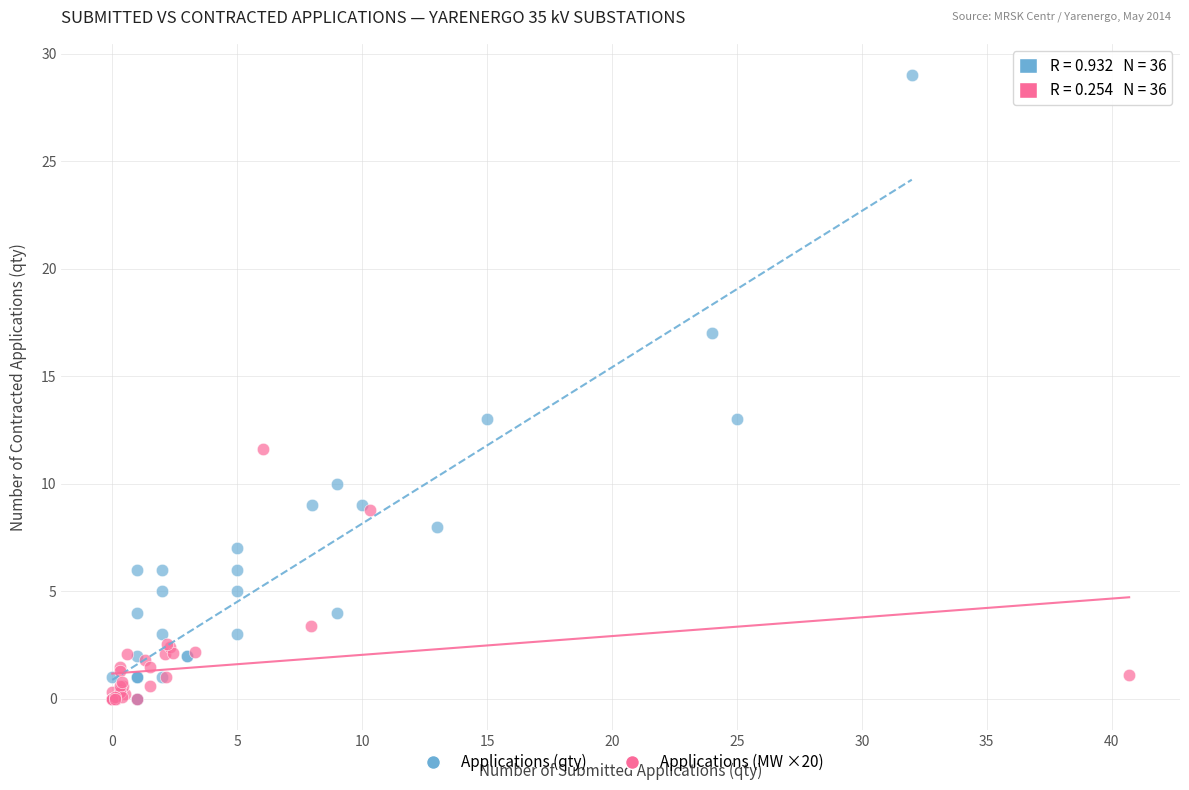

Which series reaches the maximum Y coordinate?

Applications (qty)